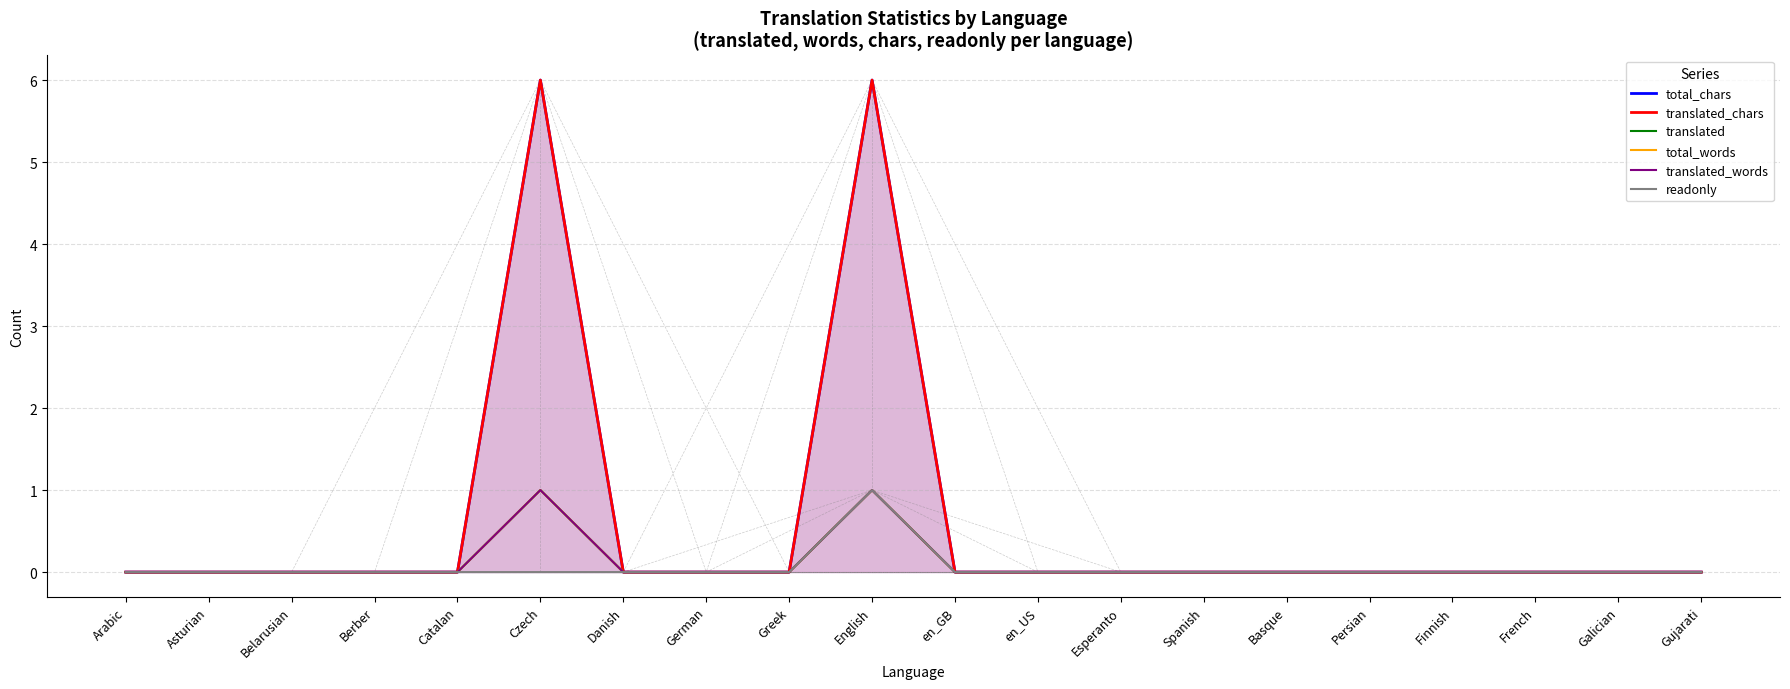

Which category has the lowest value in the total_words series?

Arabic